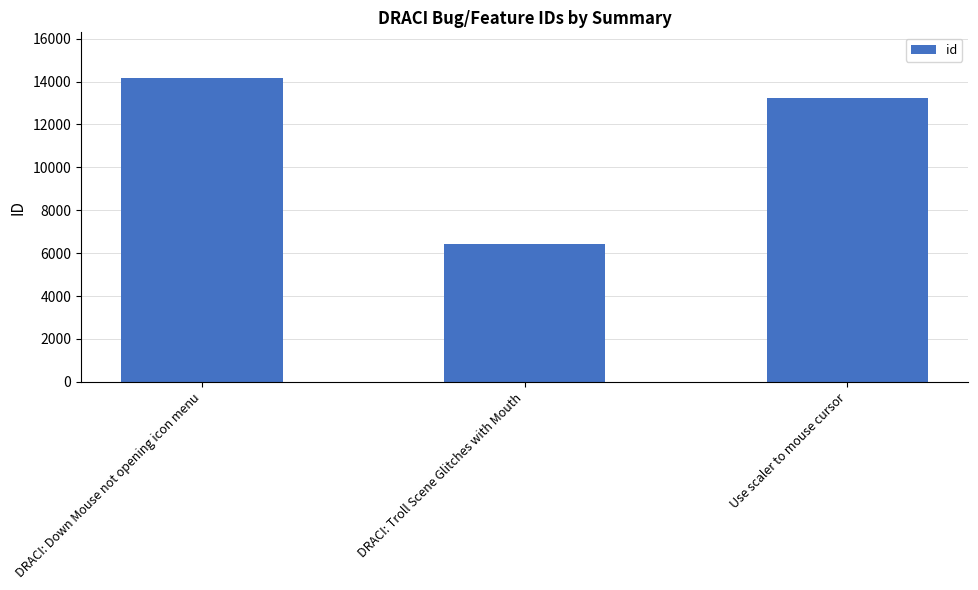

What is the average value?

11268